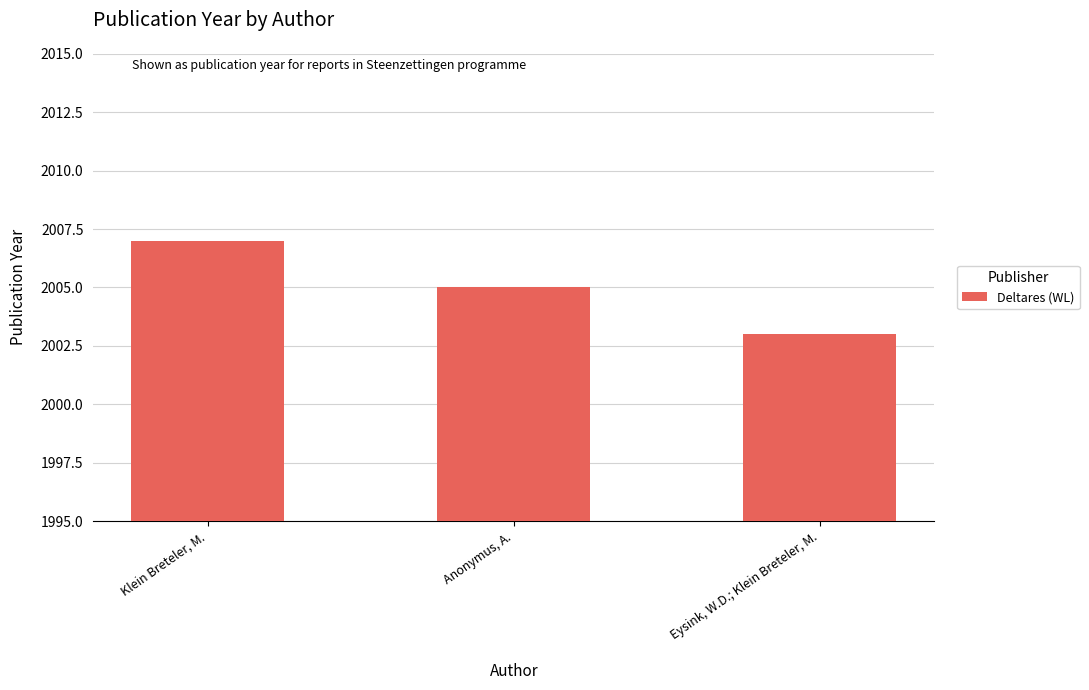

How many distinct data groups are displayed?

1